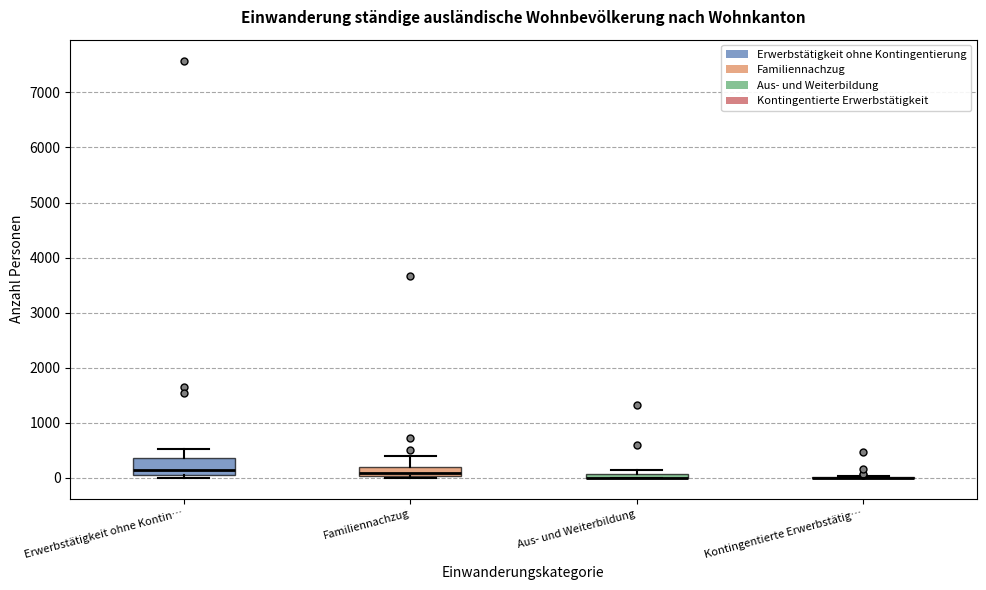

Comparing the boxes themselves (not the whiskers), which one is the tallest?

Erwerbstätigkeit ohne Kontin…